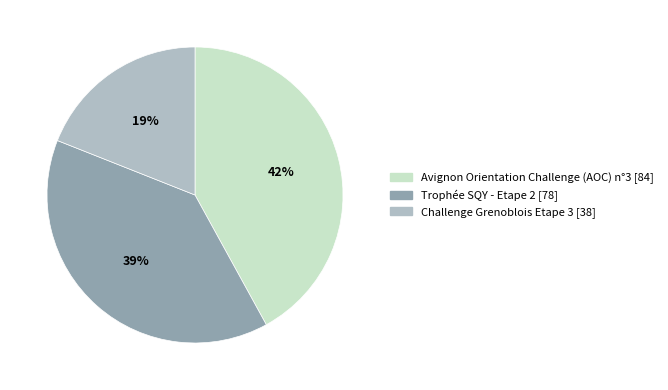

Approximately how many times larger is the value at Challenge Grenoblois Etape 3 compared to Trophée SQY - Etape 2?

0.5